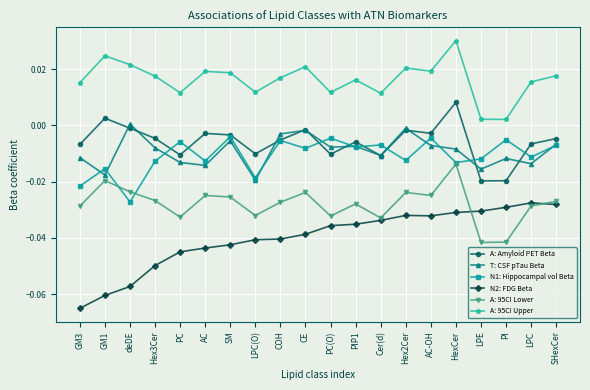

At GM3, list the series in order from largest to smallest.

A: 95CI Upper, A: Amyloid PET Beta, T: CSF pTau Beta, N1: Hippocampal vol Beta, A: 95CI Lower, N2: FDG Beta